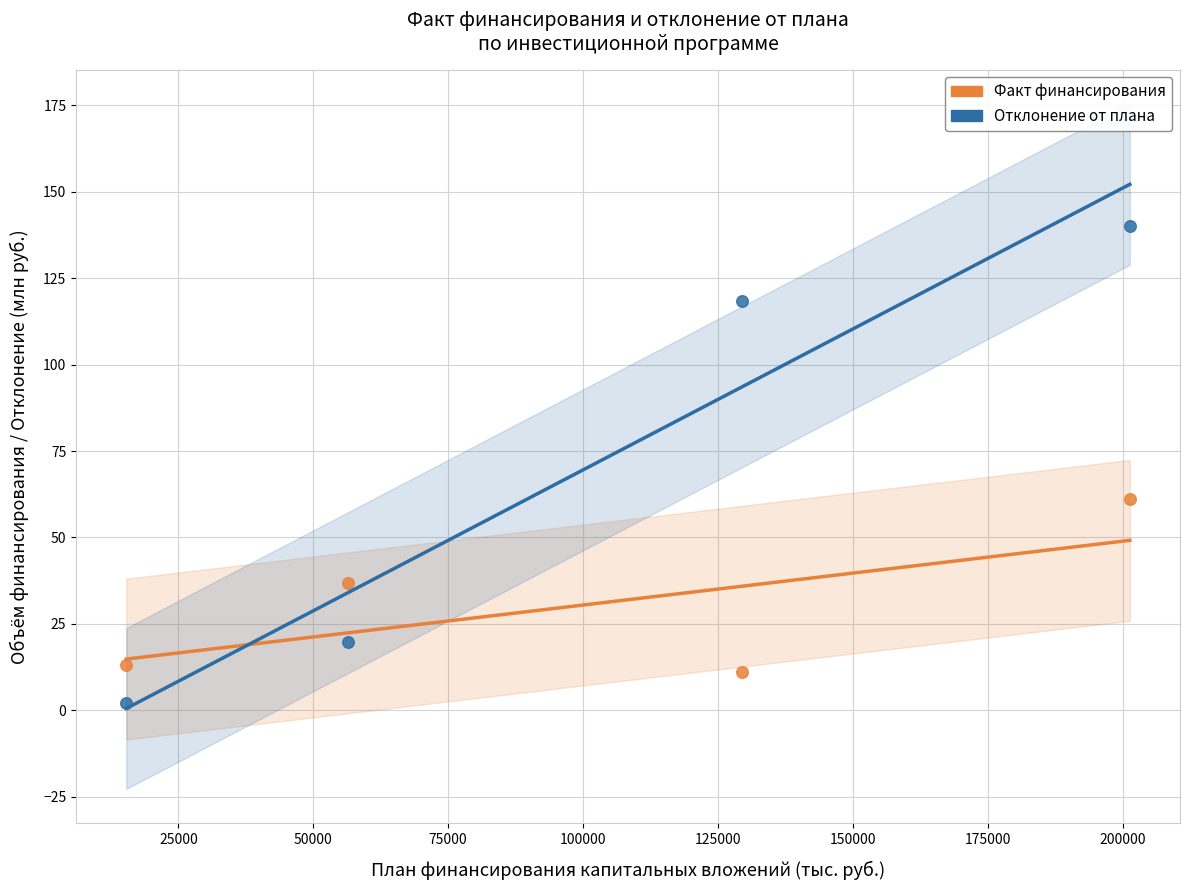

Which series reaches the minimum Y coordinate?

Отклонение от плана